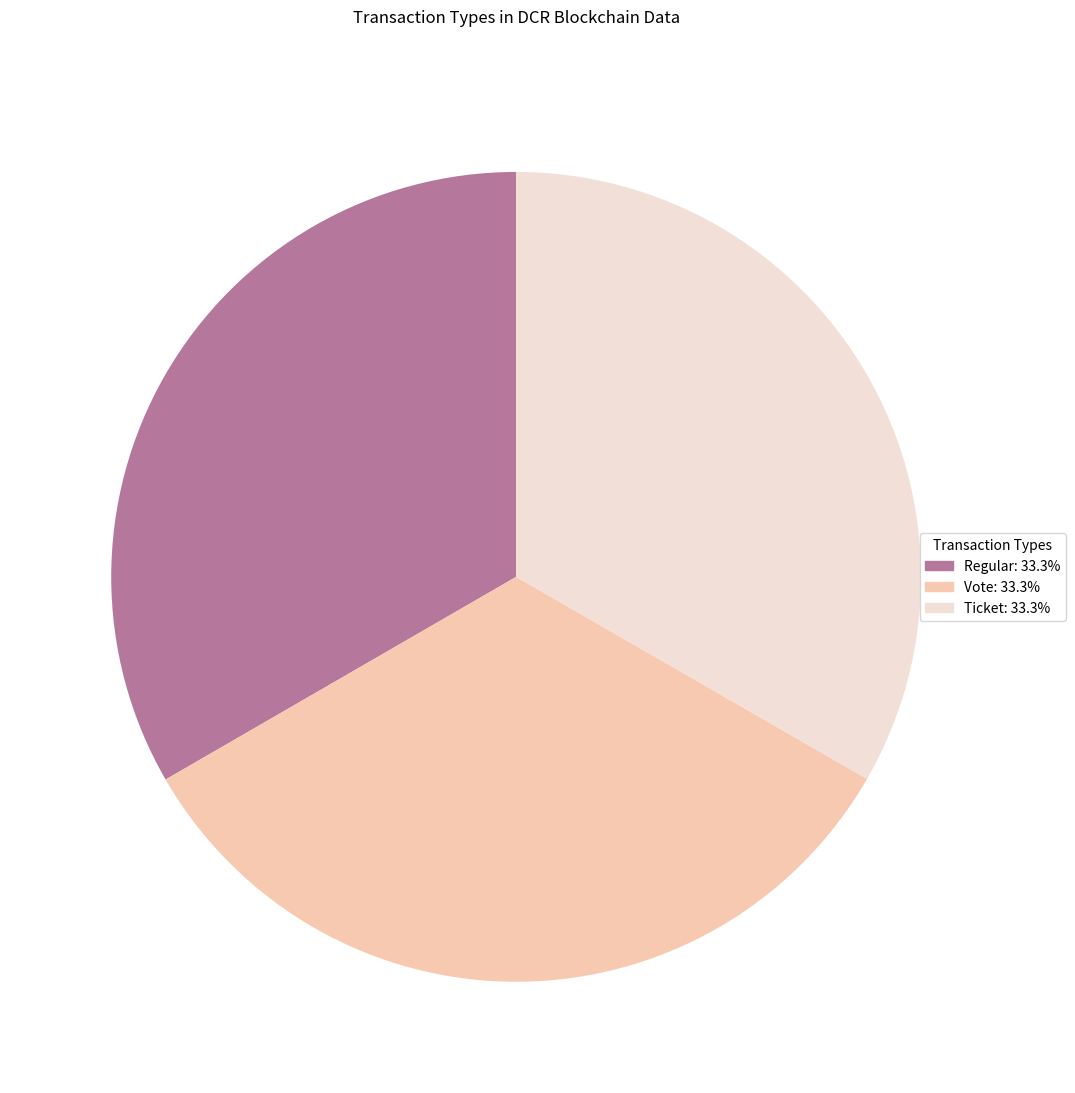

How many segments does this pie chart have?

3